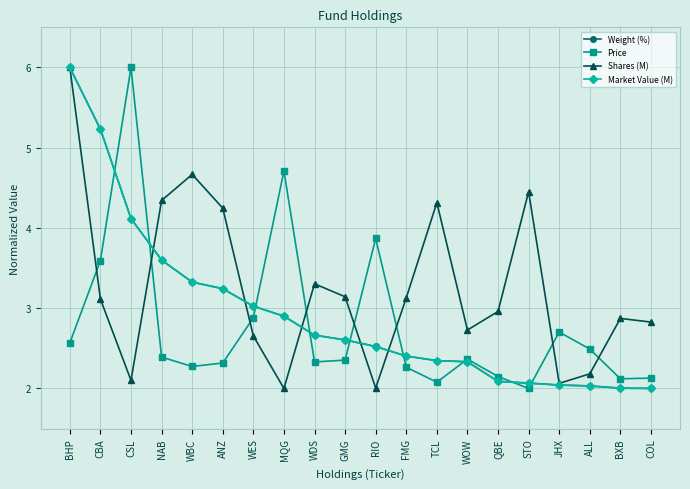

What is the difference between the highest and lowest values at TCL?

2.2